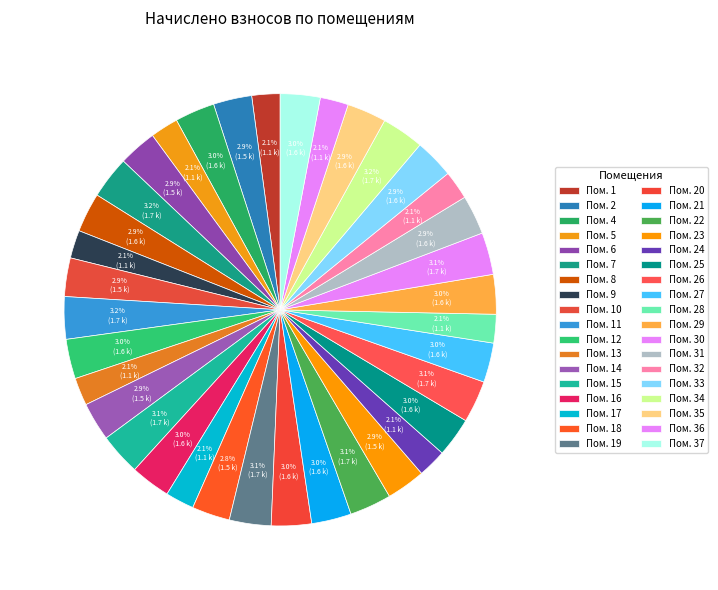

Which slice is the smallest?

13